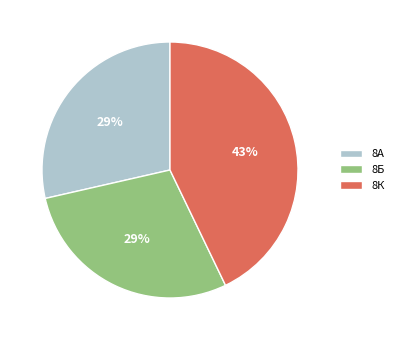

What is the ratio of the value at 8Б to the value at 8А?

1.0